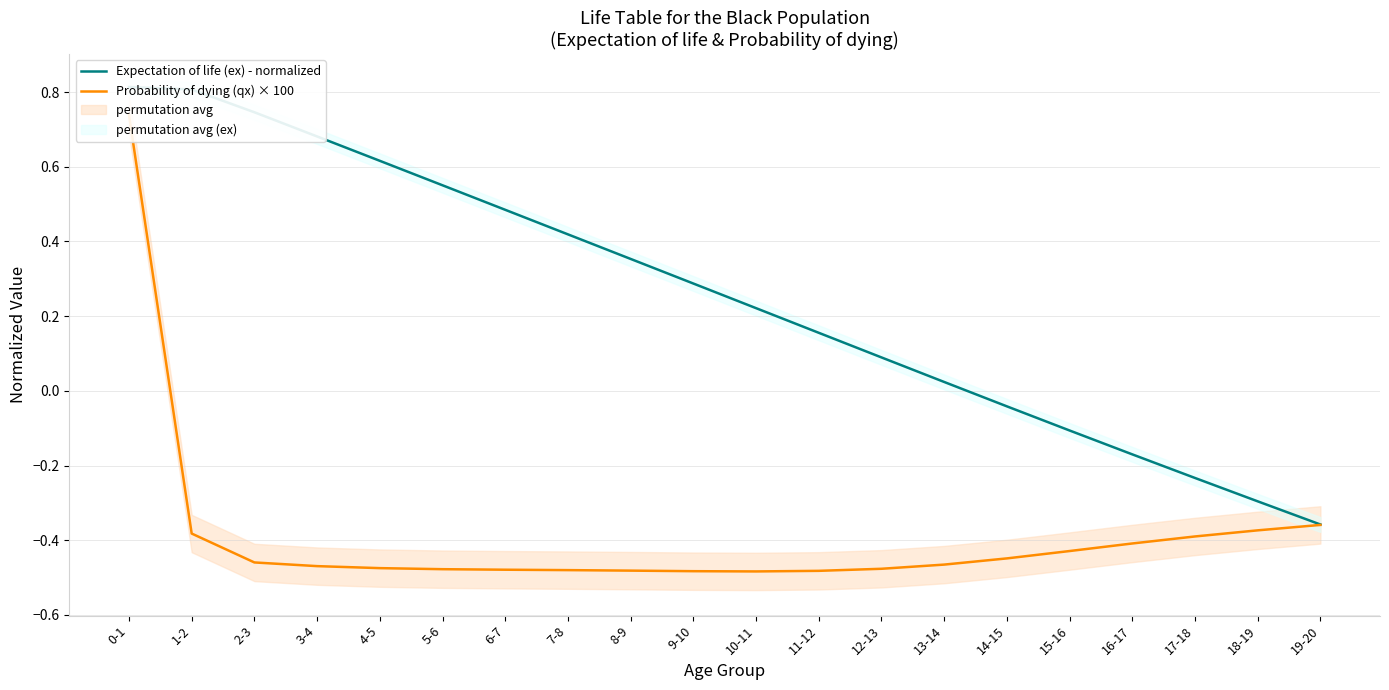

Reading right to left, extract all data points from this chart.

Expectation of life (ex) - normalized: 19-20=-0.4	18-19=-0.3	17-18=-0.2	16-17=-0.2	15-16=-0.1	14-15=-0.0	13-14=0.0	12-13=0.1	11-12=0.2	10-11=0.2	9-10=0.3	8-9=0.4	7-8=0.4	6-7=0.5	5-6=0.6	4-5=0.6	3-4=0.7	2-3=0.7	1-2=0.8	0-1=0.8
Probability of dying (qx) × 100: 19-20=-0.4	18-19=-0.4	17-18=-0.4	16-17=-0.4	15-16=-0.4	14-15=-0.4	13-14=-0.5	12-13=-0.5	11-12=-0.5	10-11=-0.5	9-10=-0.5	8-9=-0.5	7-8=-0.5	6-7=-0.5	5-6=-0.5	4-5=-0.5	3-4=-0.5	2-3=-0.5	1-2=-0.4	0-1=0.7